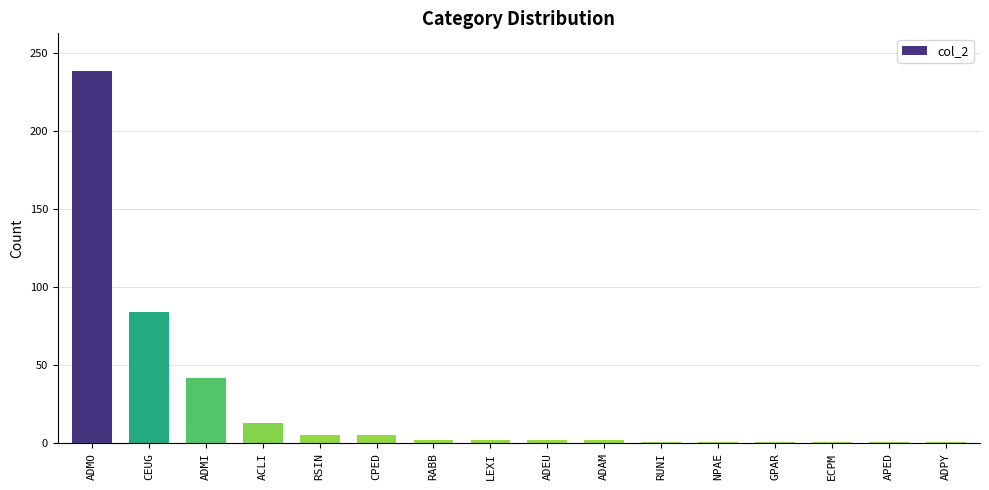

Which has a higher value, ADEU or CEUG?

CEUG